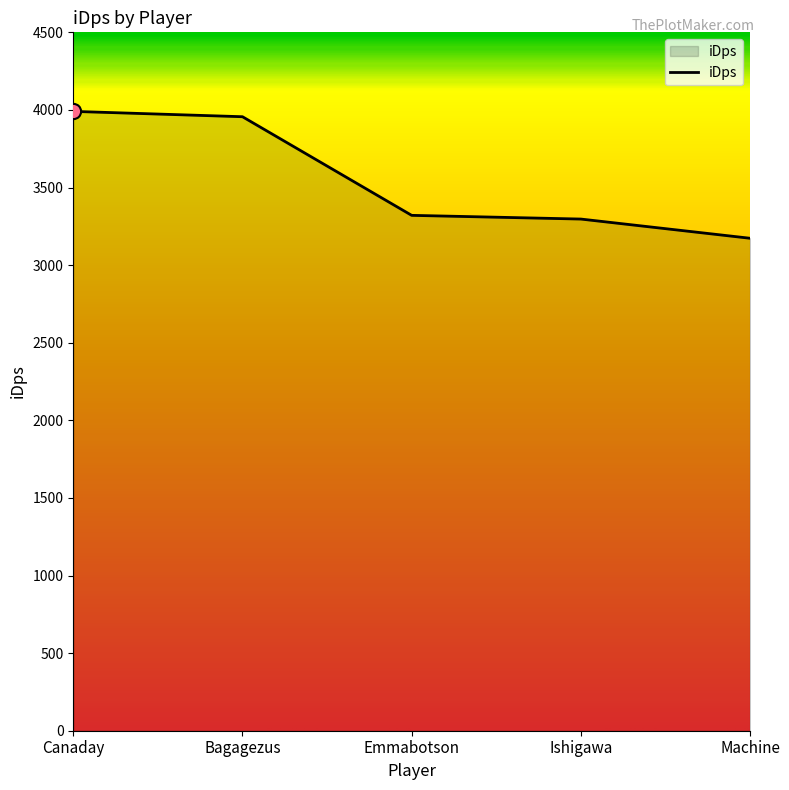

Which has a higher value, Machine or Canaday?

Canaday